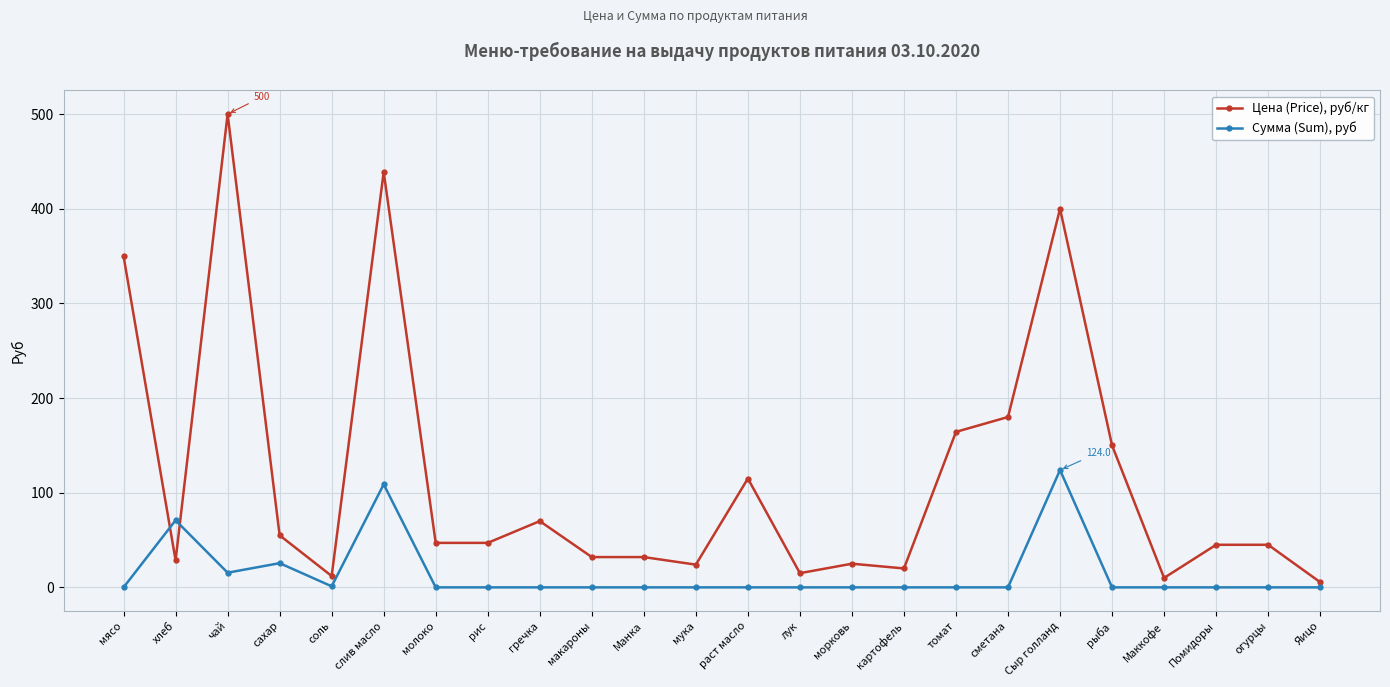

What is the sum of the Сумма (Sum), руб values at Сыр голланд and мясо?

124.0